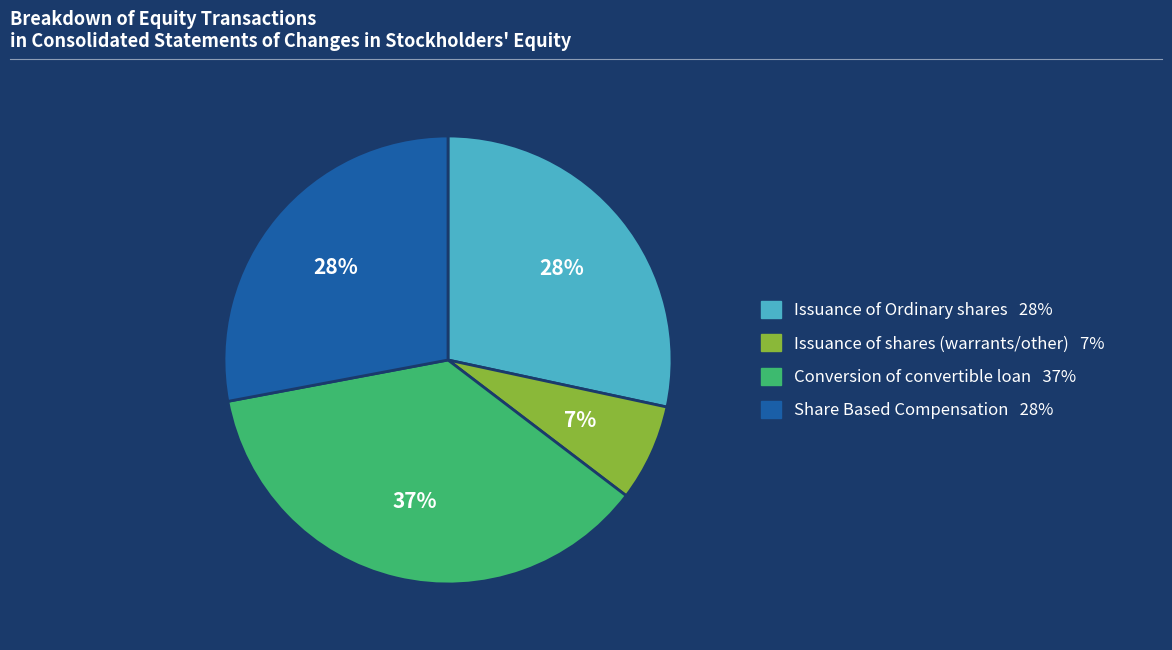

Is there a majority slice in this chart?

No